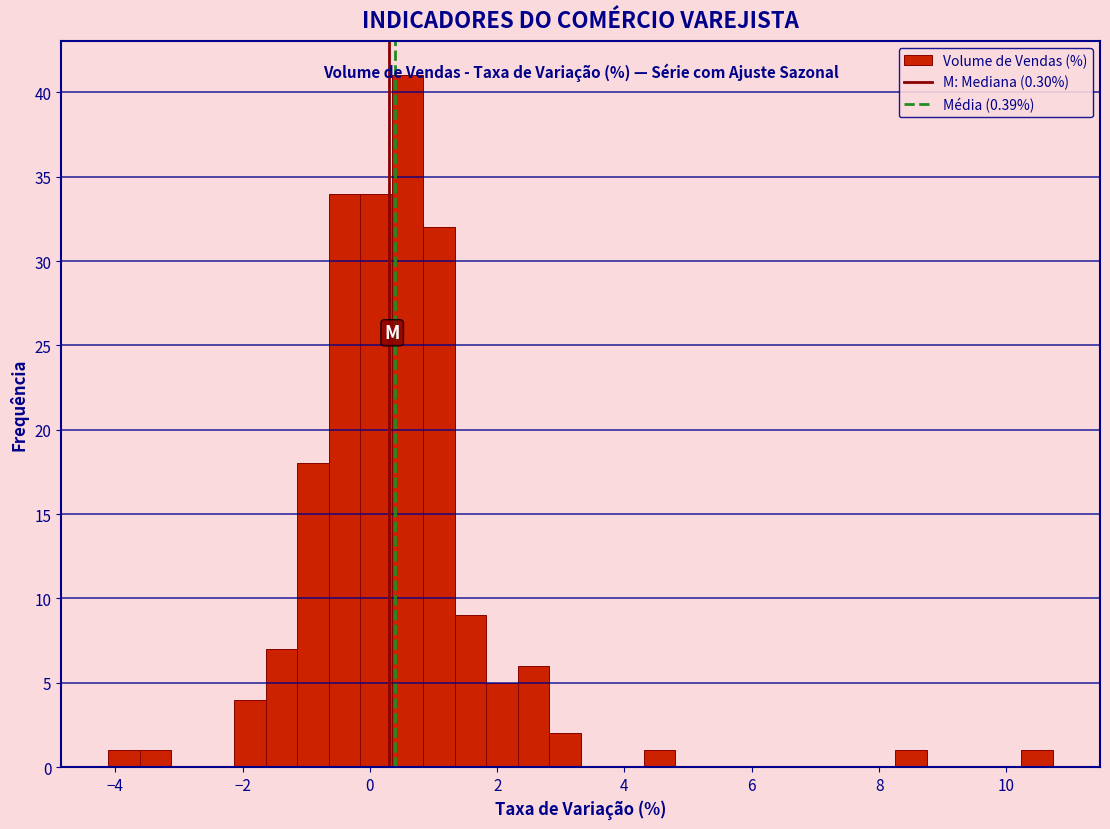

Read against the x-axis, roughly where is the centre of the tallest bar?

0.6